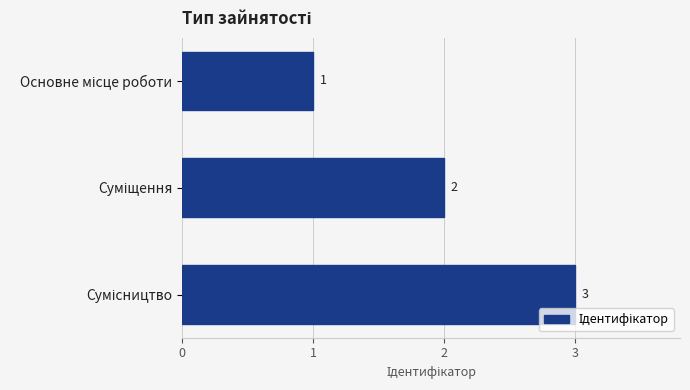

What is the value of the 1st bar from the top?

1